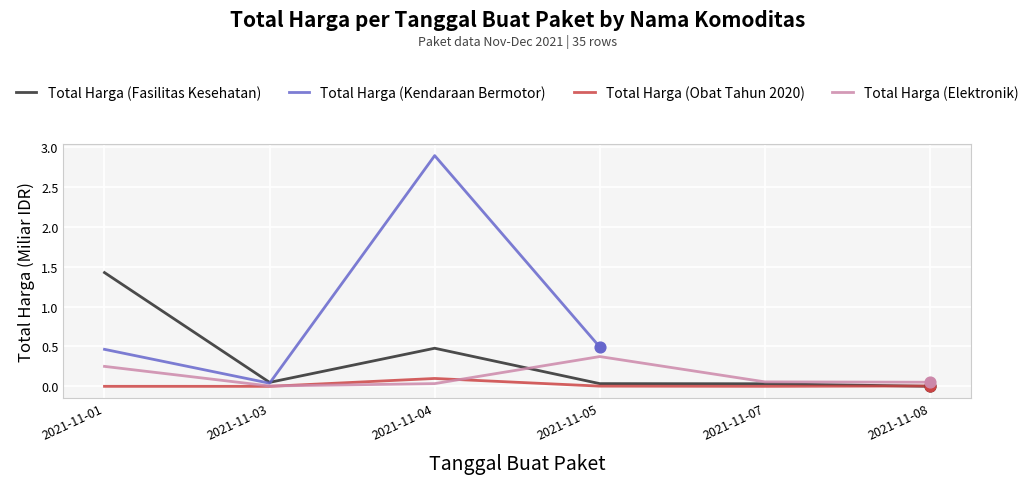

Which series contains the lowest Y value?

Total Harga (Obat Tahun 2020)